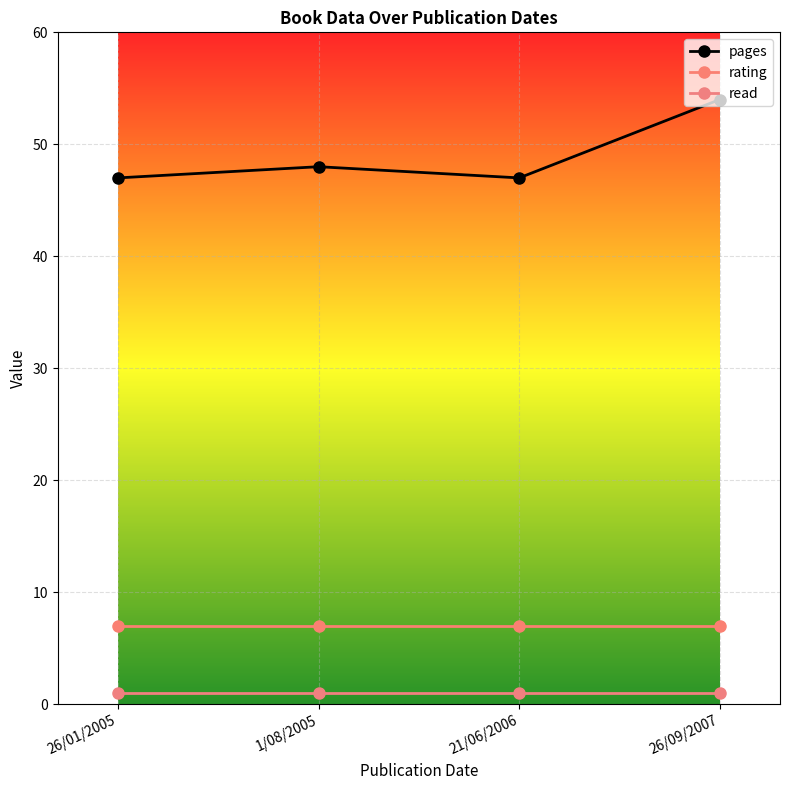

What position from the left is 1/08/2005?

2